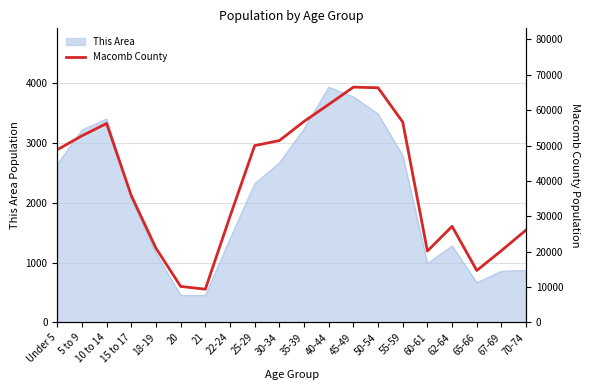

Reading left to right, transcribe all the data shown in this chart.

48815	52758	56245	35837	20970	10165	9380	29966	49989	51404	56823	61616	66515	66340	56646	20174	27155	14676	20285	26131